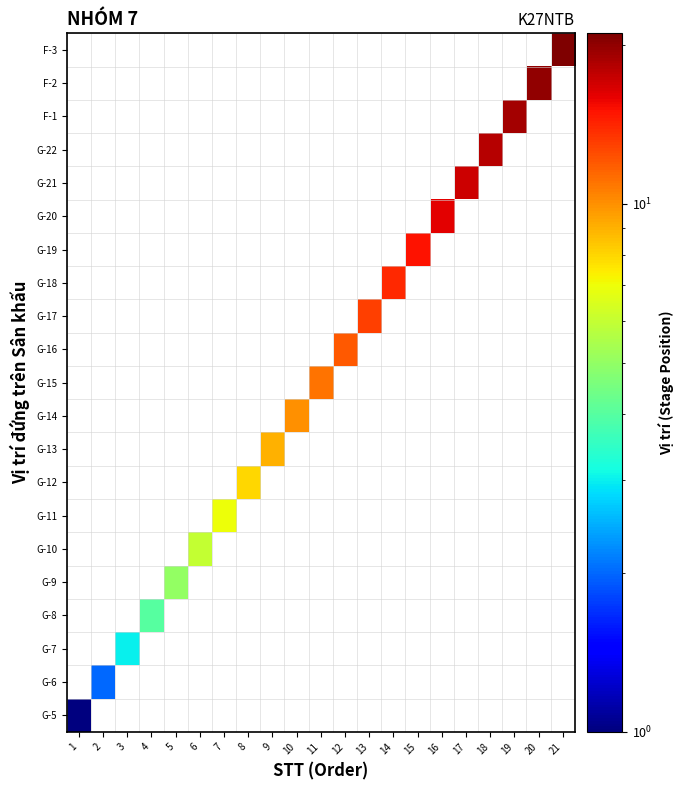

Rank the series at 13 from highest to lowest value.

G-5, G-6, G-7, G-8, G-9, G-10, G-11, G-12, G-13, G-14, G-15, G-16, G-17, G-18, G-19, G-20, G-21, G-22, F-1, F-2, F-3